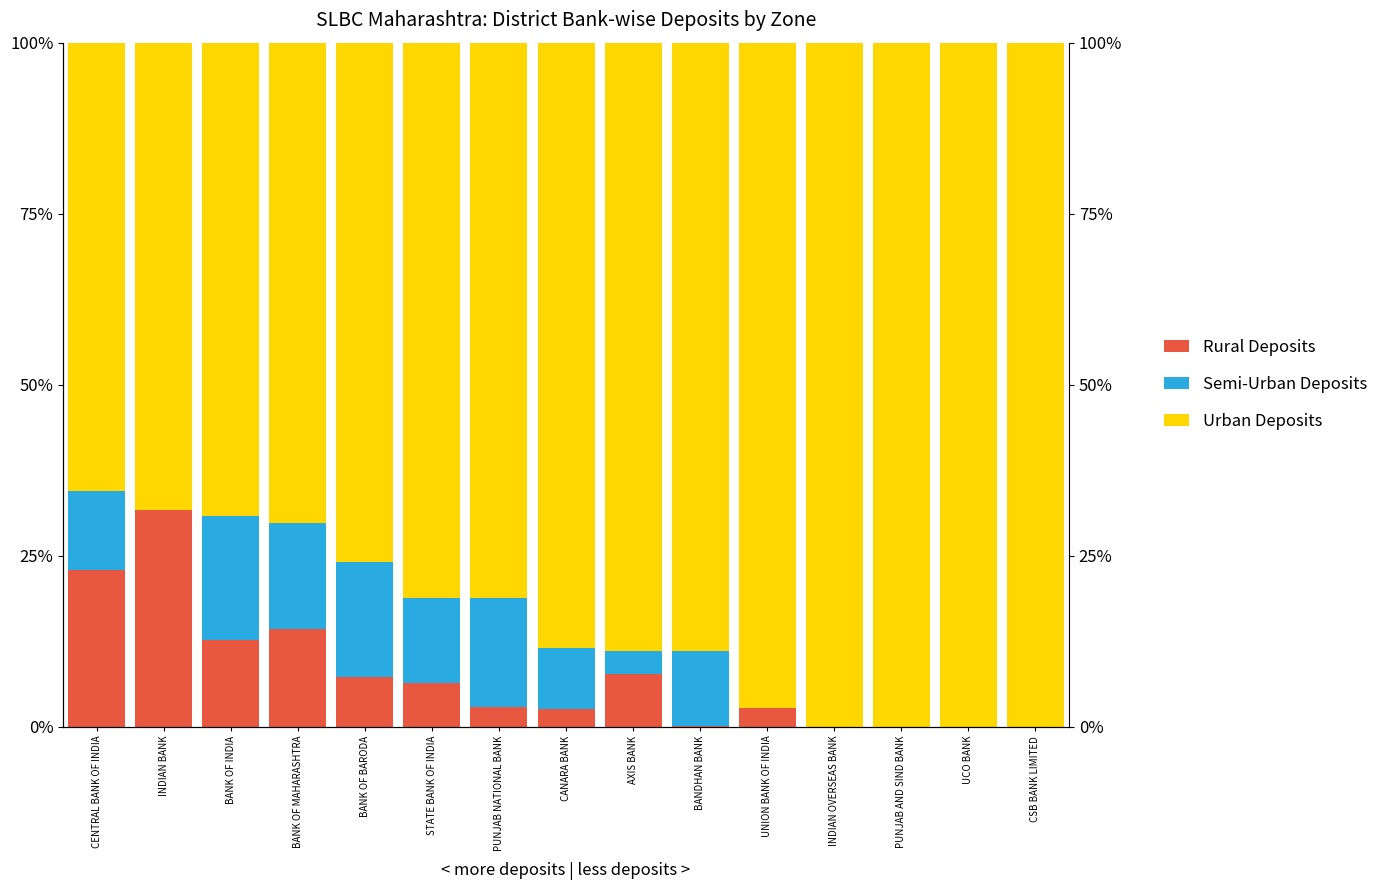

Reading left to right, what are all the values shown in this chart?

Rural Deposits: 22.8	31.7	12.7	14.2	7.2	6.3	2.9	2.6	7.6	0.1	2.7	0.0	0.0	0.0	0.0
Semi-Urban Deposits: 11.7	0.0	18.1	15.5	16.8	12.5	15.9	8.9	3.5	10.9	0.0	0.0	0.0	0.0	0.0
Urban Deposits: 65.5	68.3	69.2	70.3	76.0	81.1	81.2	88.5	88.9	89.0	97.3	100.0	100.0	100.0	100.0